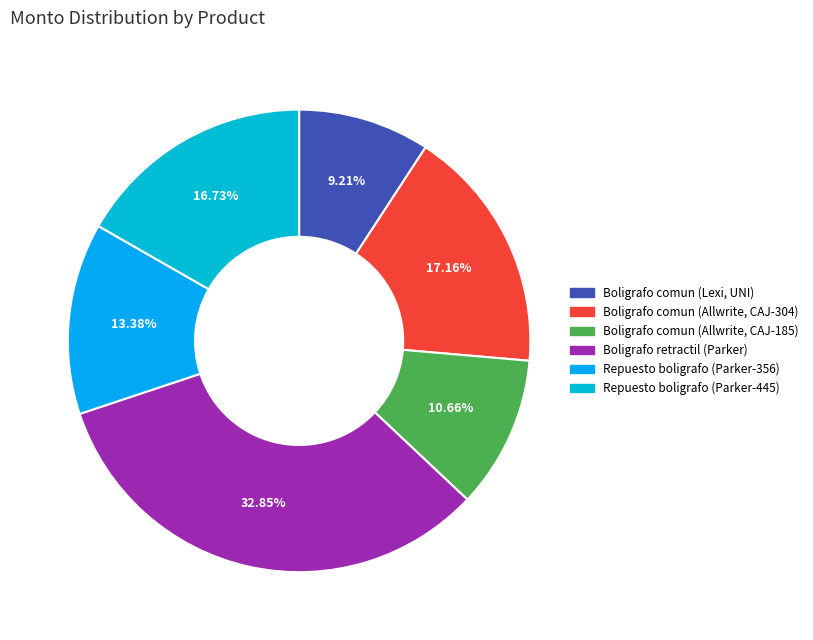

To the nearest percent, what is the difference between the largest and smallest slice percentages?

24%